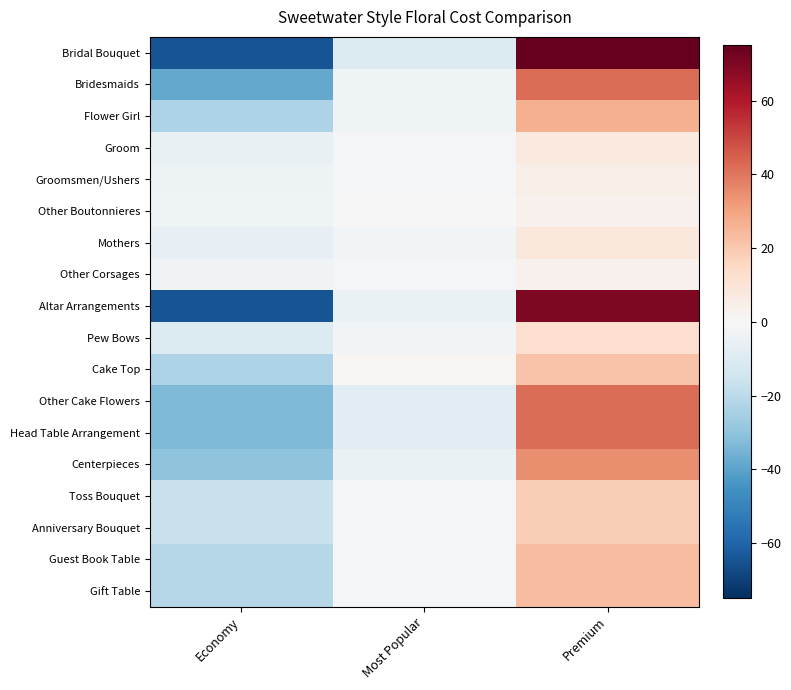

Reading right to left, extract all data points from this chart.

Bridal Bouquet: Premium=75.0	Most Popular=-10.0	Economy=-65.0
Bridesmaids: Premium=41.7	Most Popular=-3.3	Economy=-38.3
Flower Girl: Premium=26.7	Most Popular=-3.3	Economy=-23.3
Groom: Premium=7.3	Most Popular=-1.7	Economy=-5.7
Groomsmen/Ushers: Premium=4.3	Most Popular=-0.7	Economy=-3.7
Other Boutonnieres: Premium=3.0	Most Popular=0.0	Economy=-3.0
Mothers: Premium=8.0	Most Popular=-2.0	Economy=-6.0
Other Corsages: Premium=3.3	Most Popular=-0.7	Economy=-2.7
Altar Arrangements: Premium=70.0	Most Popular=-5.0	Economy=-65.0
Pew Bows: Premium=12.7	Most Popular=-2.3	Economy=-10.3
Cake Top: Premium=21.7	Most Popular=1.7	Economy=-23.3
Other Cake Flowers: Premium=41.7	Most Popular=-8.3	Economy=-33.3
Head Table Arrangement: Premium=41.7	Most Popular=-8.3	Economy=-33.3
Centerpieces: Premium=35.0	Most Popular=-5.0	Economy=-30.0
Toss Bouquet: Premium=18.3	Most Popular=-1.7	Economy=-16.7
Anniversary Bouquet: Premium=18.3	Most Popular=-1.7	Economy=-16.7
Guest Book Table: Premium=23.3	Most Popular=-1.7	Economy=-21.7
Gift Table: Premium=23.3	Most Popular=-1.7	Economy=-21.7